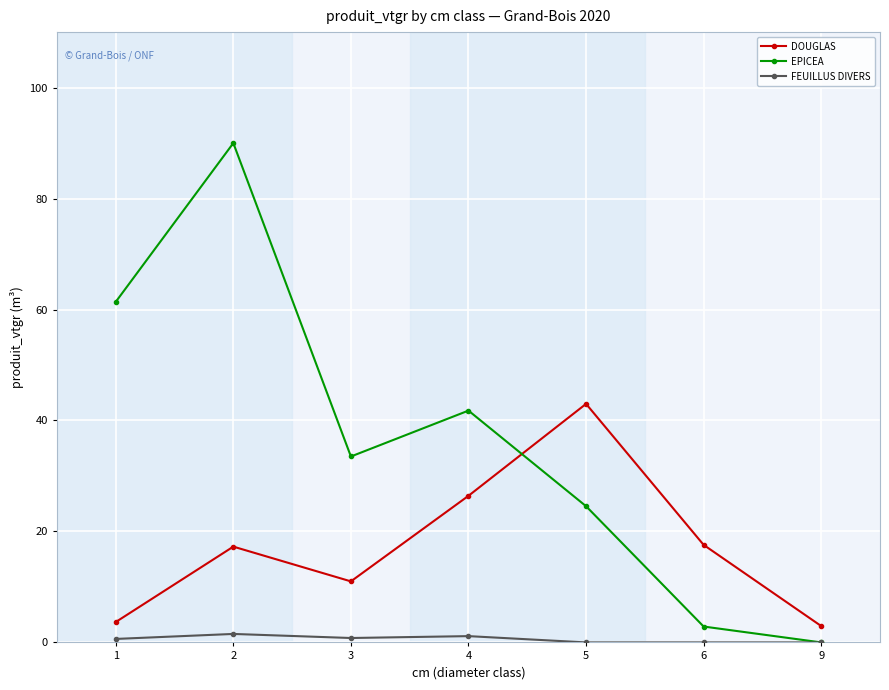

True or false: FEUILLUS DIVERS and DOUGLAS cross at least once.

False